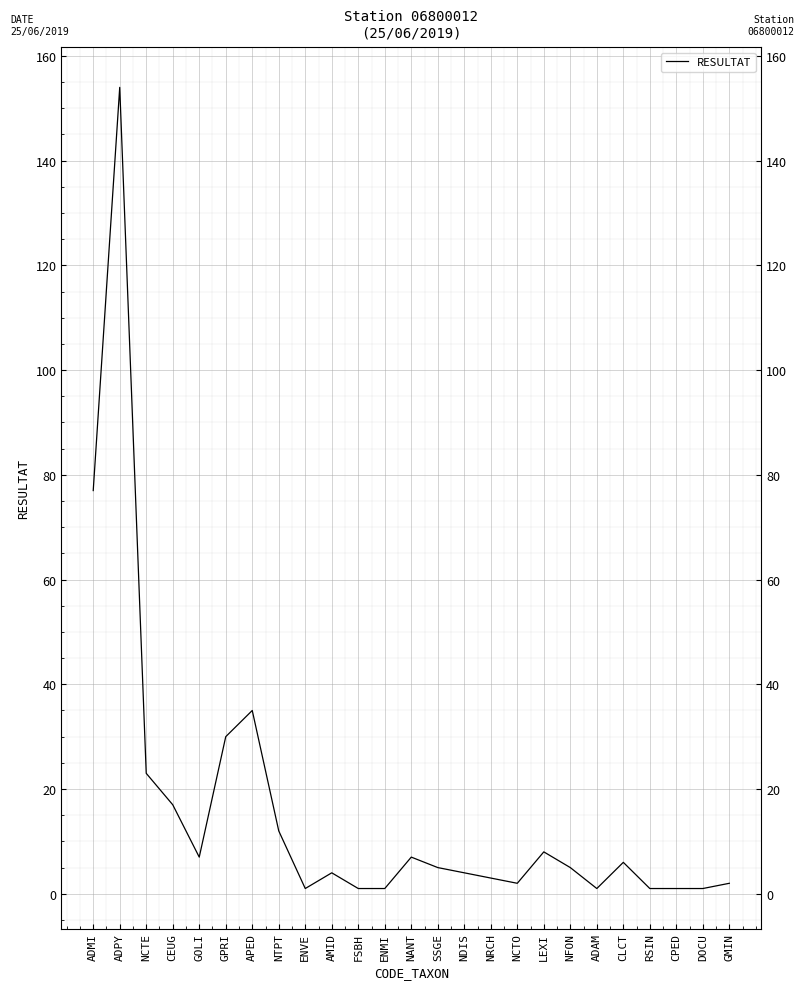

What is the sum of all values?

408